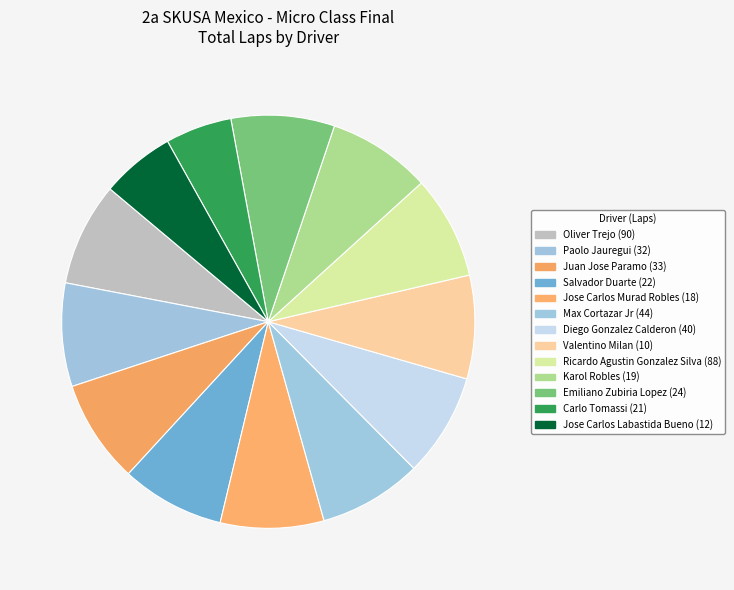

Count the number of slices in the pie.

13